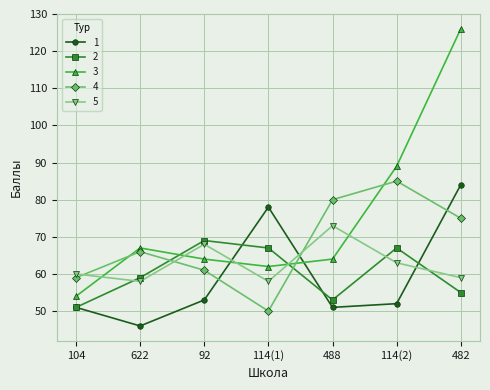

Which series has the largest total across all categories?

3